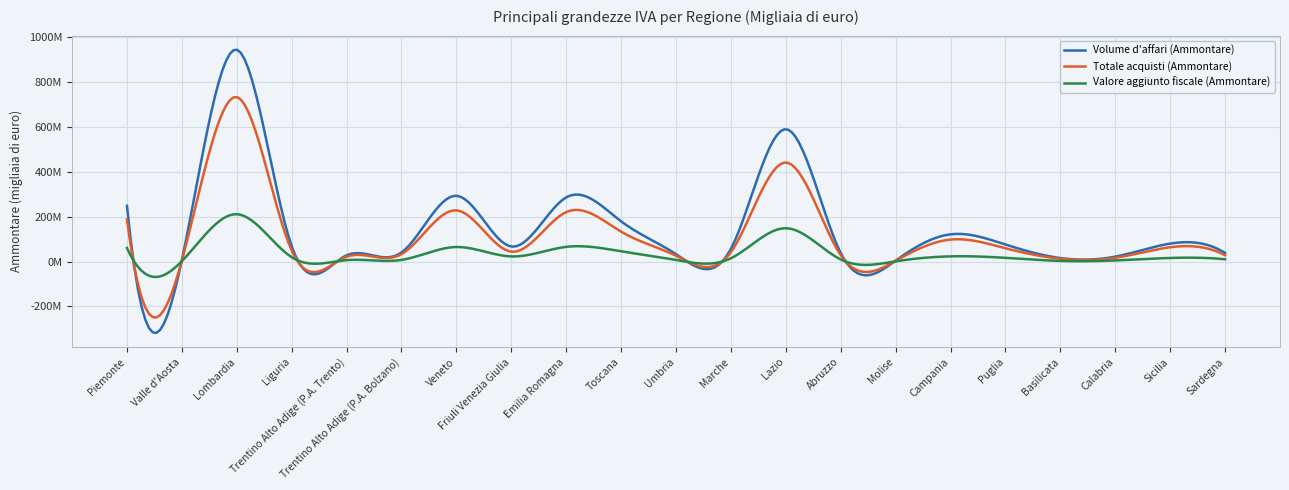

Which series has the largest range (max minus min)?

Volume d'affari (Ammontare)